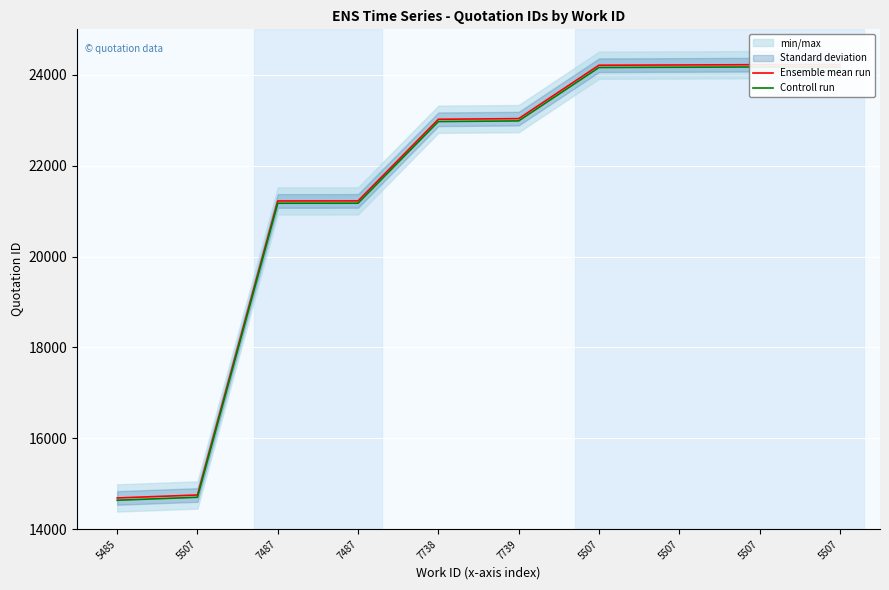

At which label does Ensemble mean run reach its peak?

5507